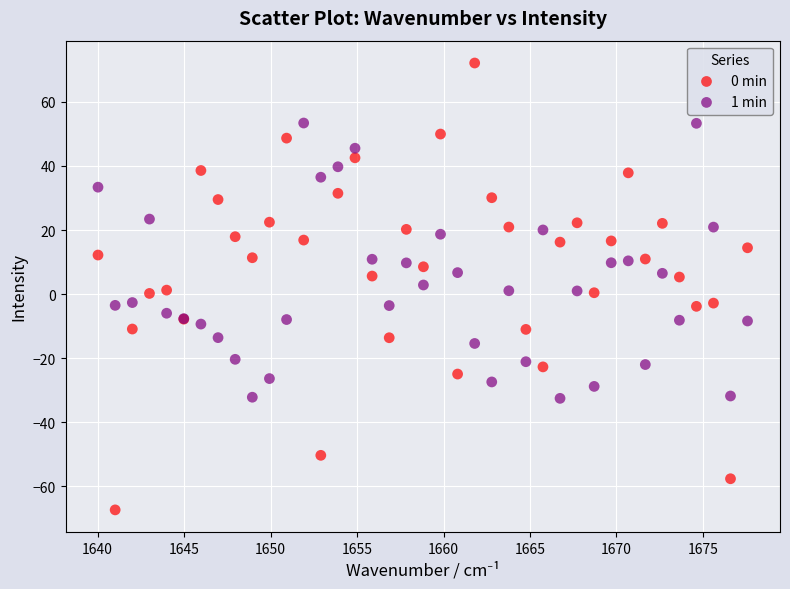

Which series has the widest spread of Y values?

0 min